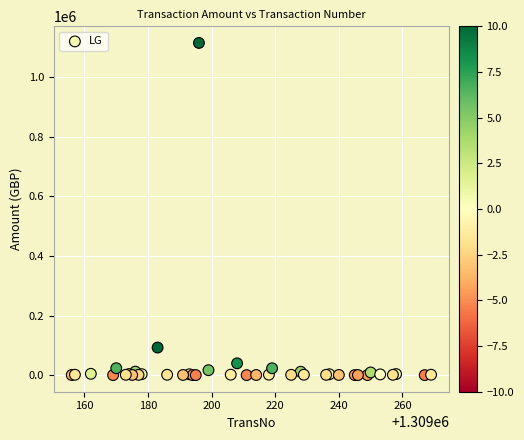

What Y value in the scatter plot is closest to 557204?

92825.0